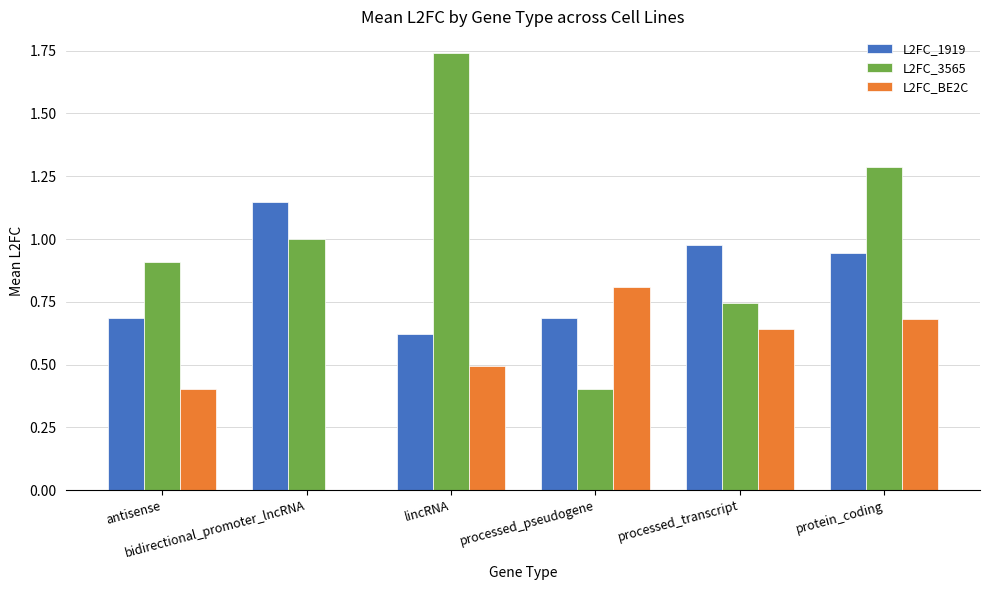

How many groups of bars are there?

6